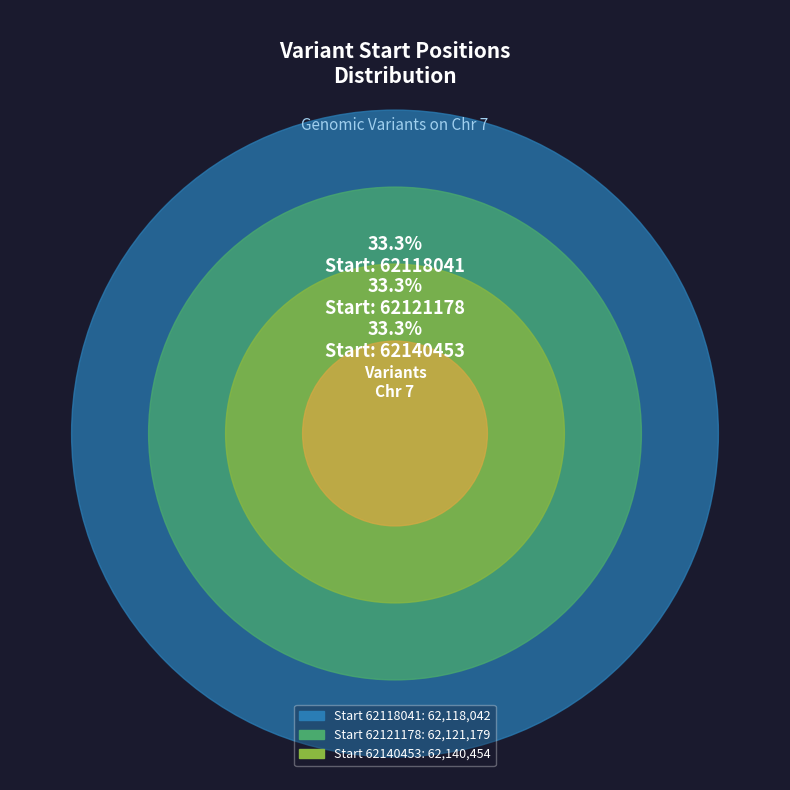

What is the largest slice in the pie chart?

62140453